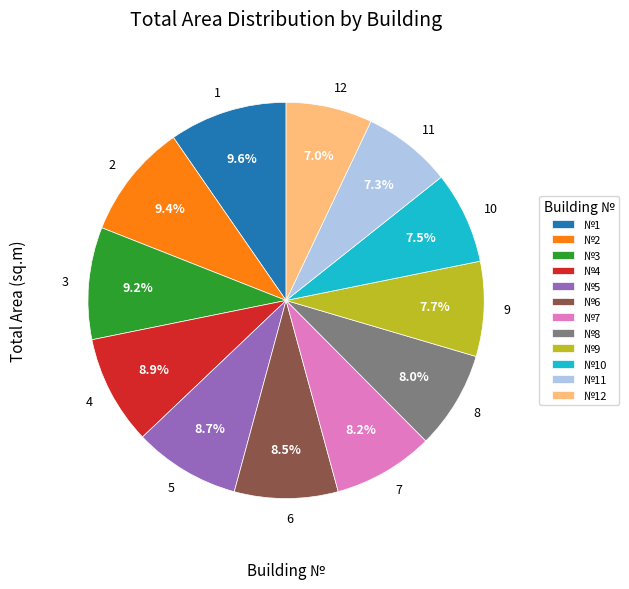

Is there any slice that represents more than half of the pie?

No